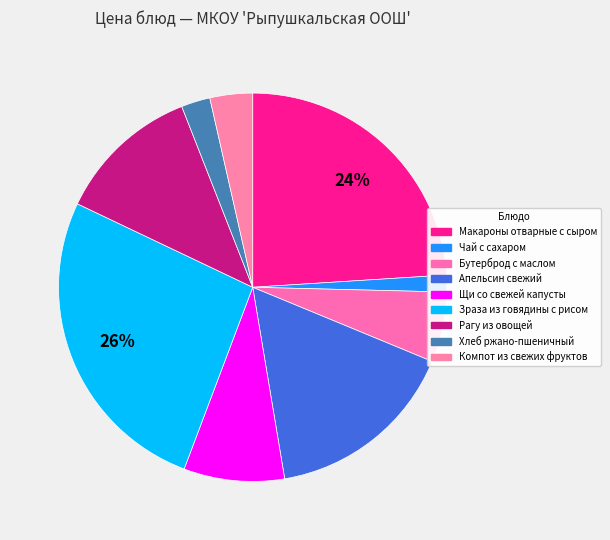

Count the number of slices in the pie.

9